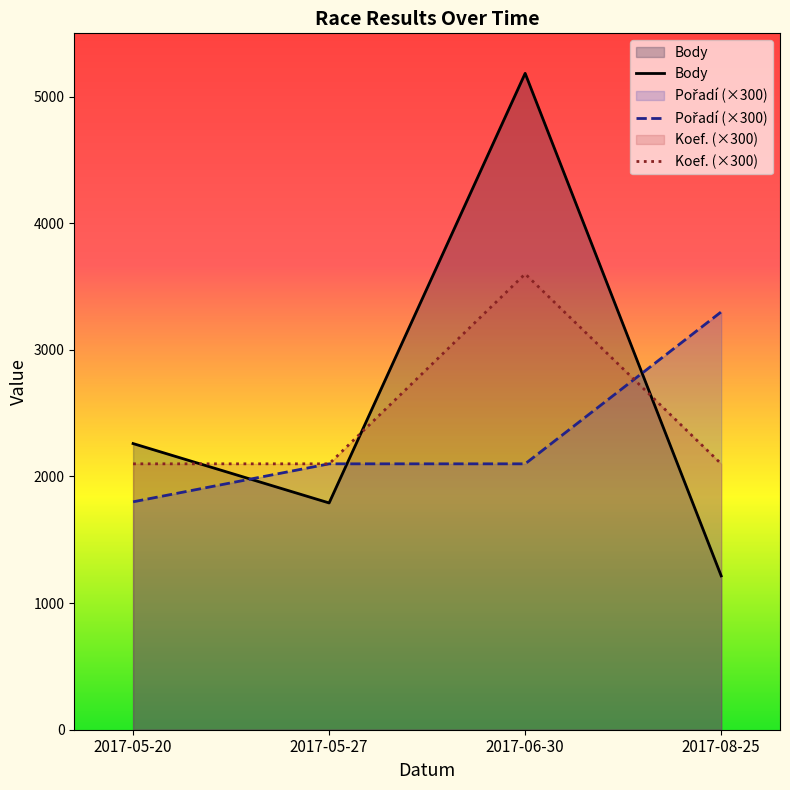

At which category does Body reach its first local peak?

2017-06-30